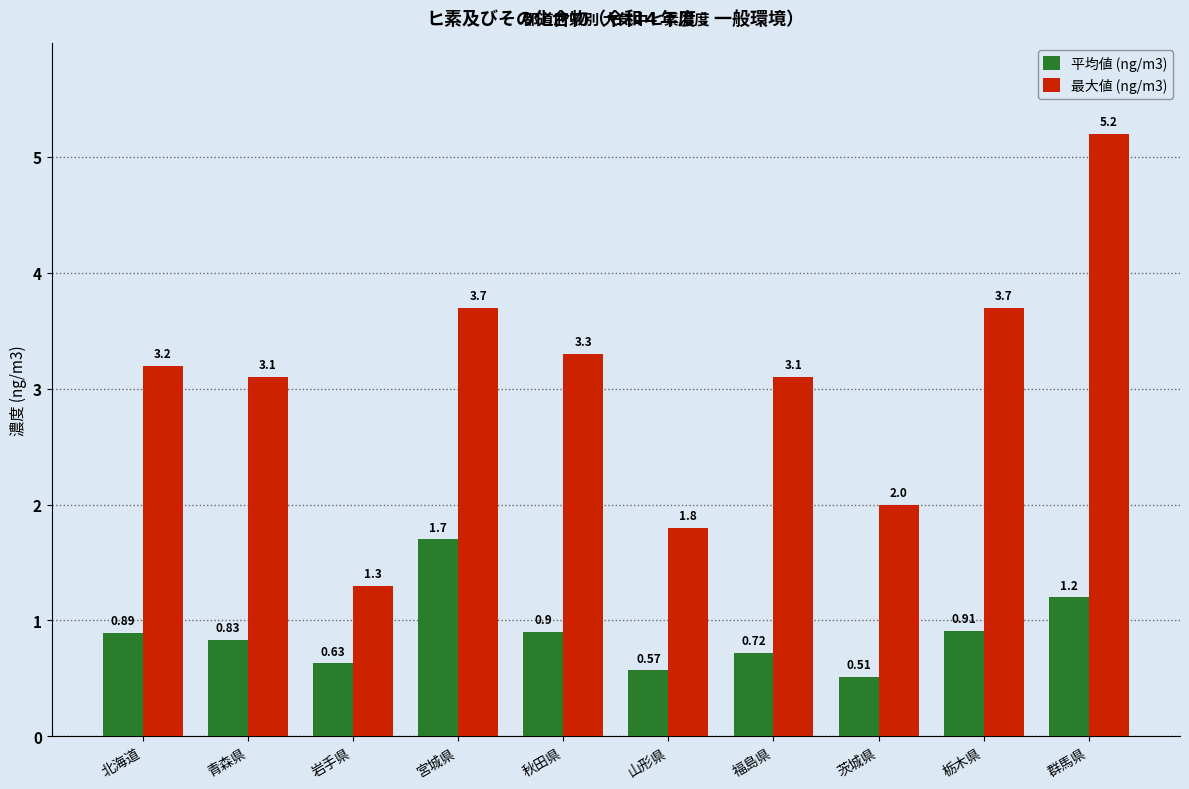

At 秋田県, list the series in order from smallest to largest.

平均値 (ng/m3), 最大値 (ng/m3)